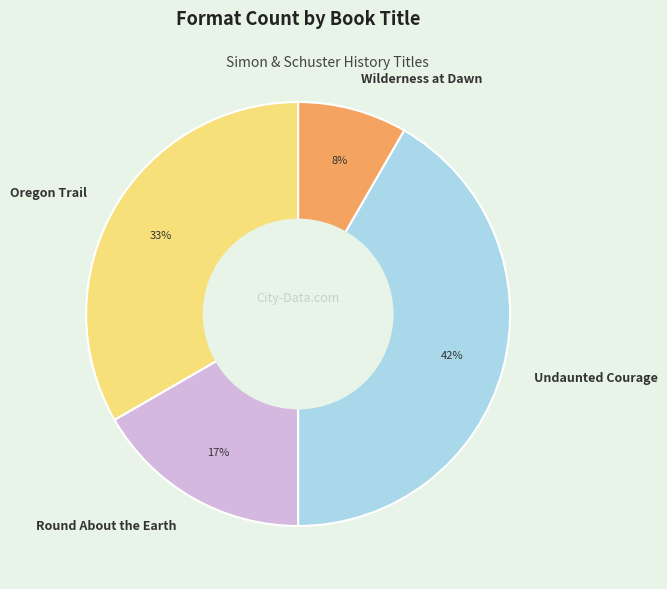

How many segments does this pie chart have?

4